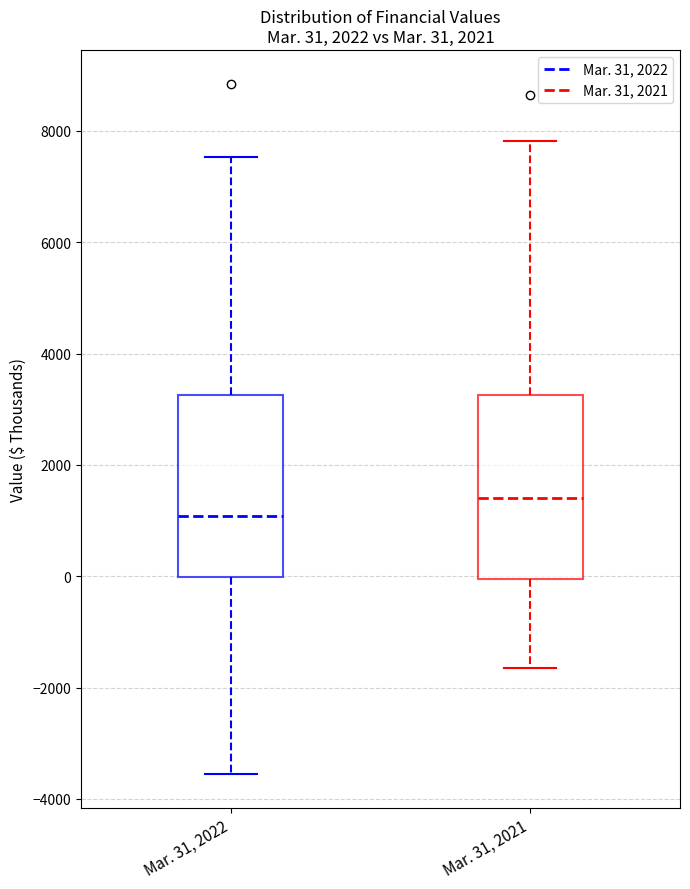

Which box's median line is the highest?

Mar. 31, 2021